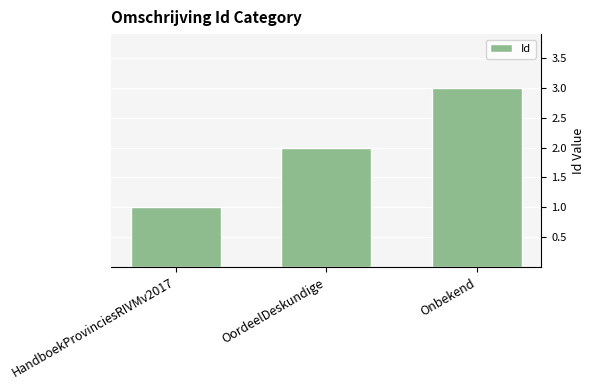

Rank the categories by value from highest to lowest.

Onbekend, OordeelDeskundige, HandboekProvinciesRIVMv2017